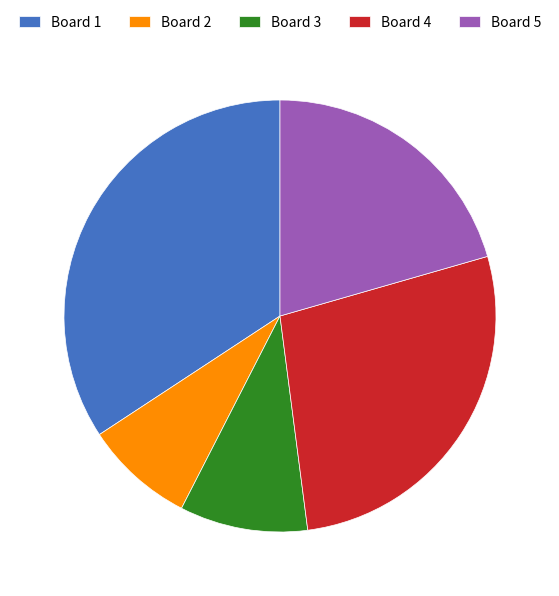

Count the number of slices in the pie.

5